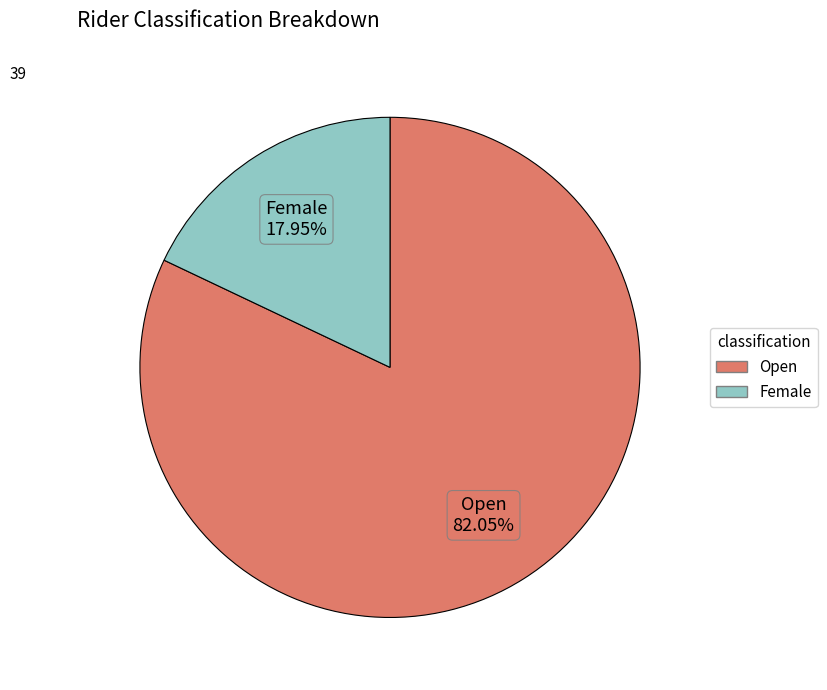

True or false: Open accounts for 82% of the total.

True